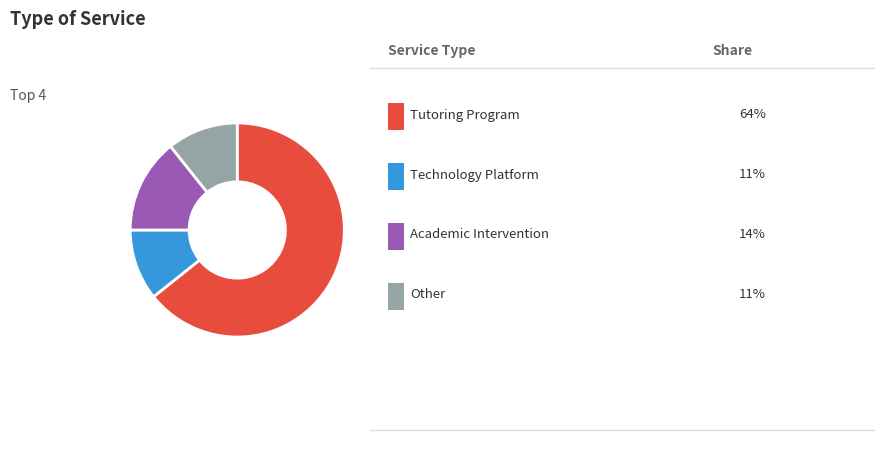

Does any single category account for the majority?

Yes